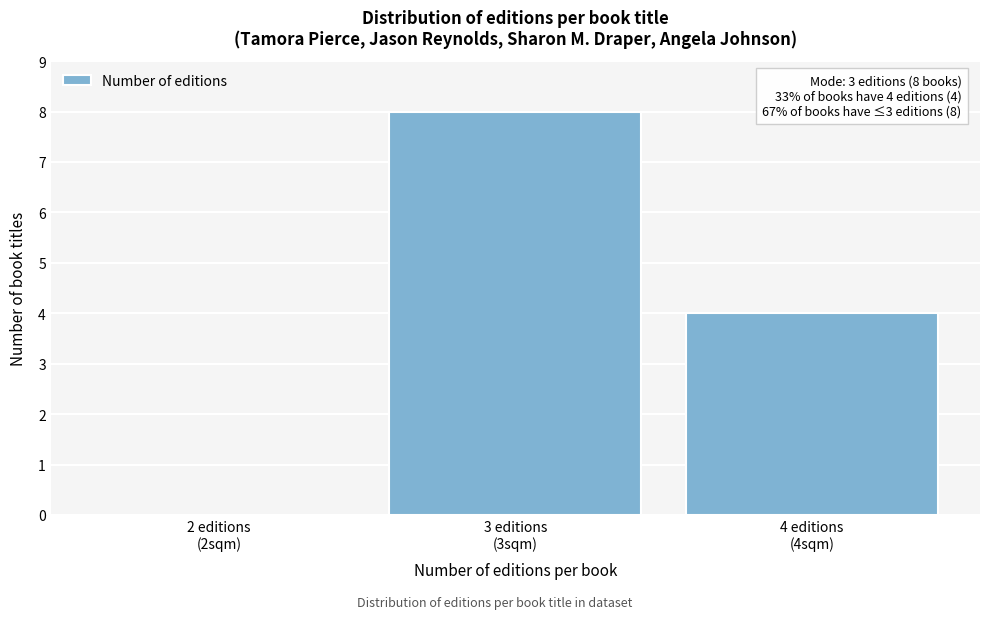

What is the sum of all values?

12